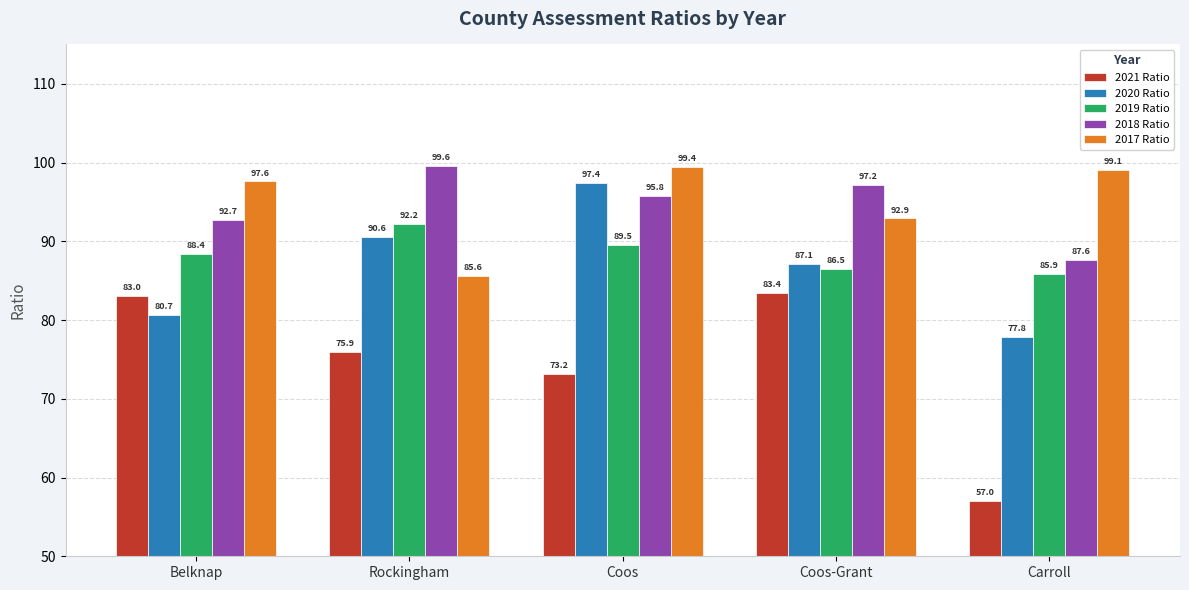

Which series changed the most between Rockingham and Carroll?

2021 Ratio